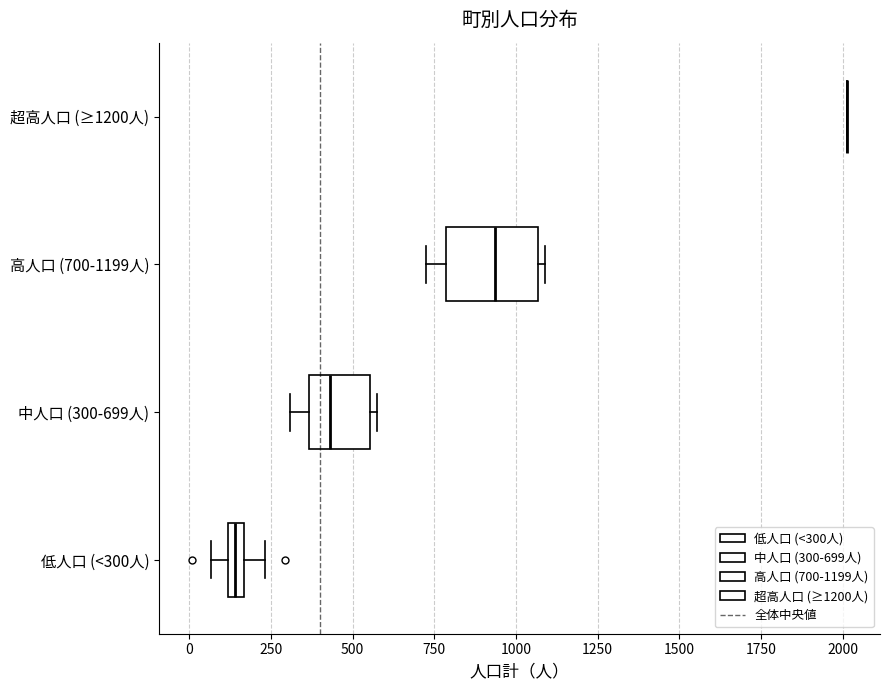

Where is the right edge of the box for 高人口 (700-1199人) on the x-axis? The values are not printed on the chart, so give them approximately, as read against the axis.

1050